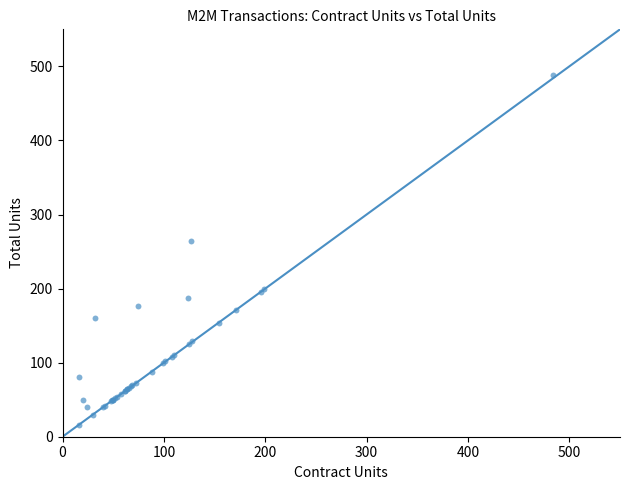

What Y value in the scatter plot is closest to 252?

264